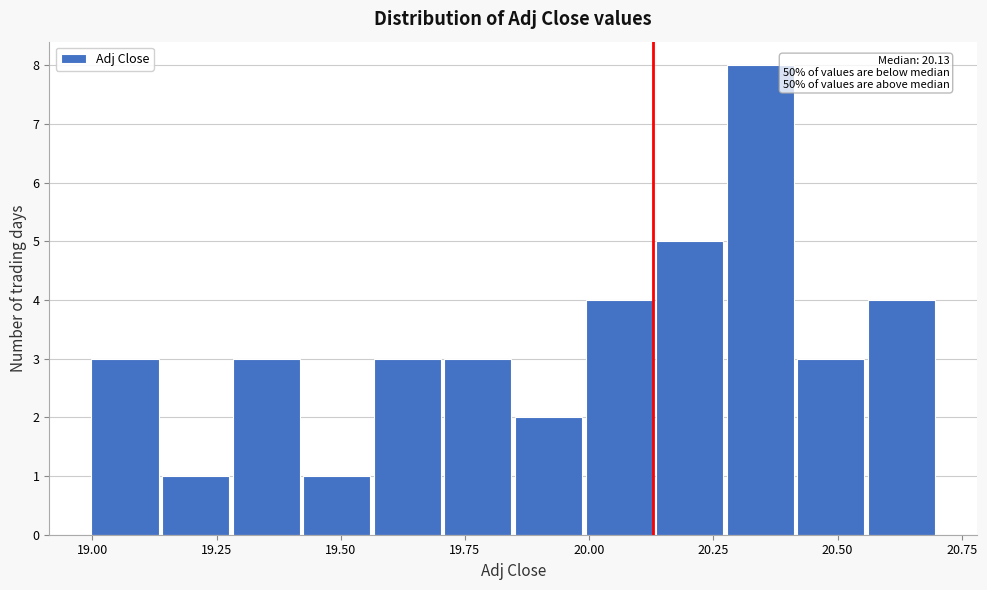

Read against the x-axis, roughly where is the centre of the tallest bar?

20.35